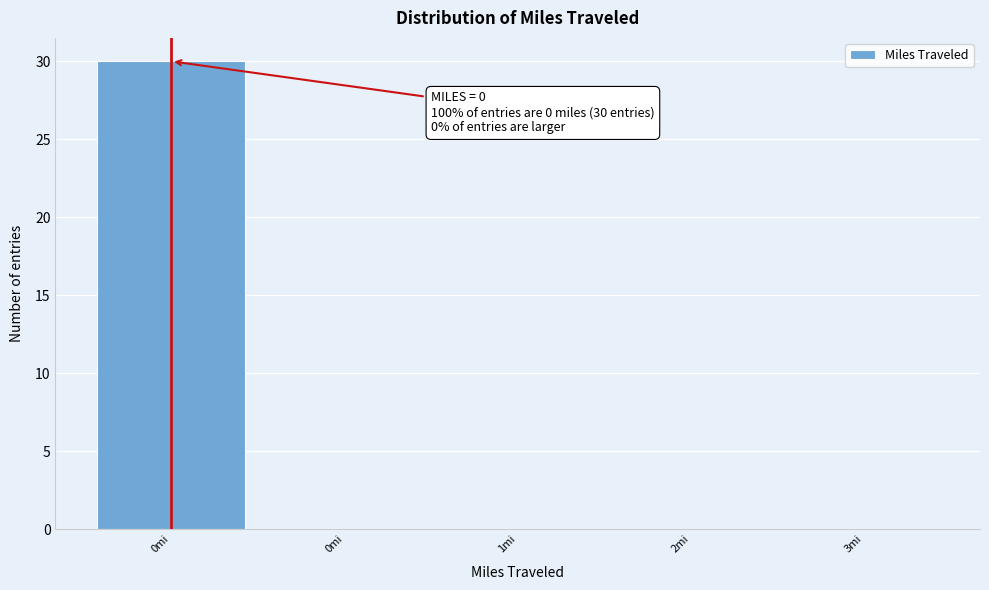

Are the bars horizontal?

No